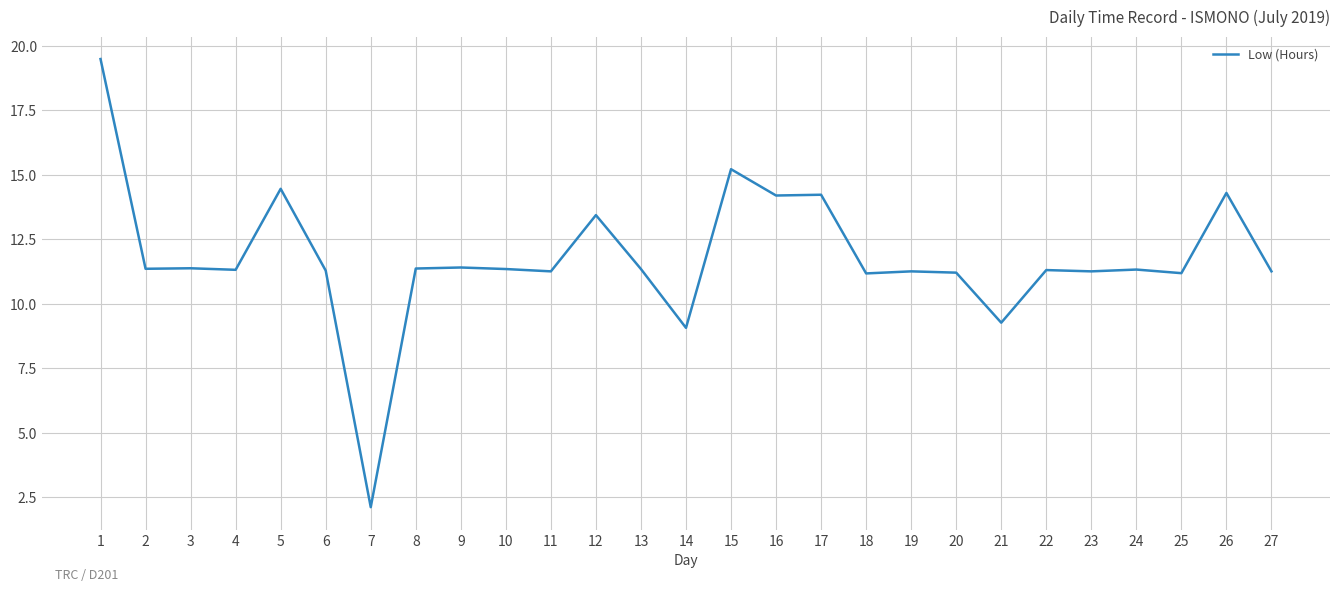

True or false: there are more than 0 points higher than both neighbors.

True